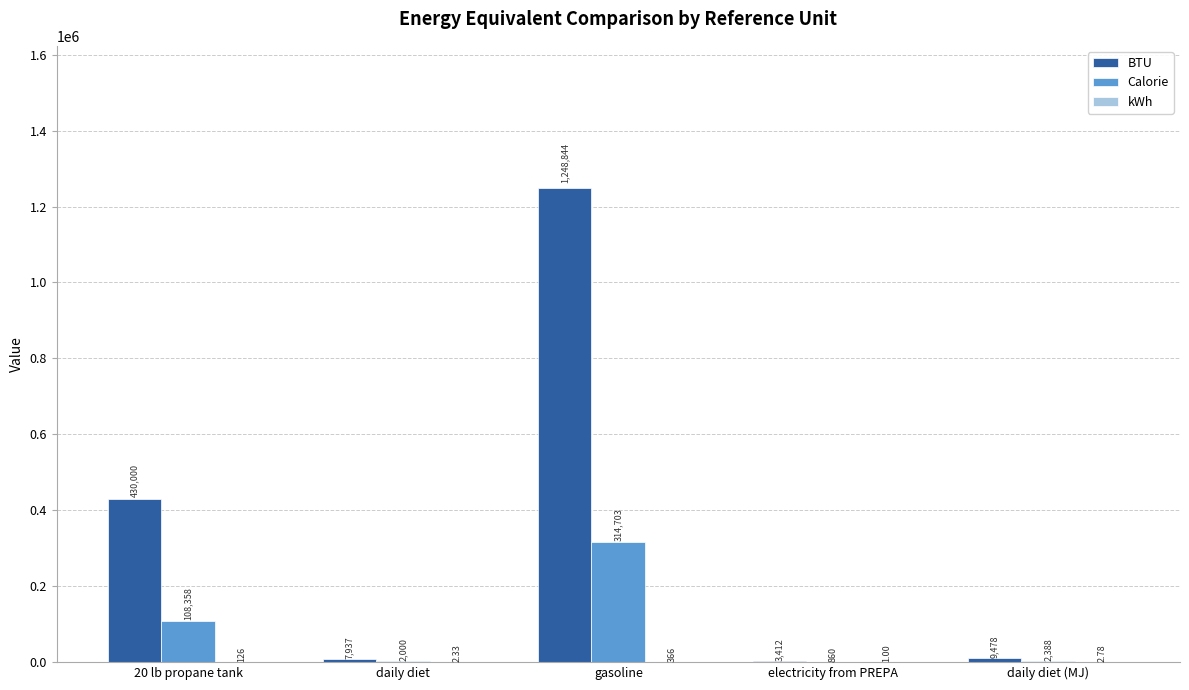

At which label does Calorie reach its peak?

gasoline